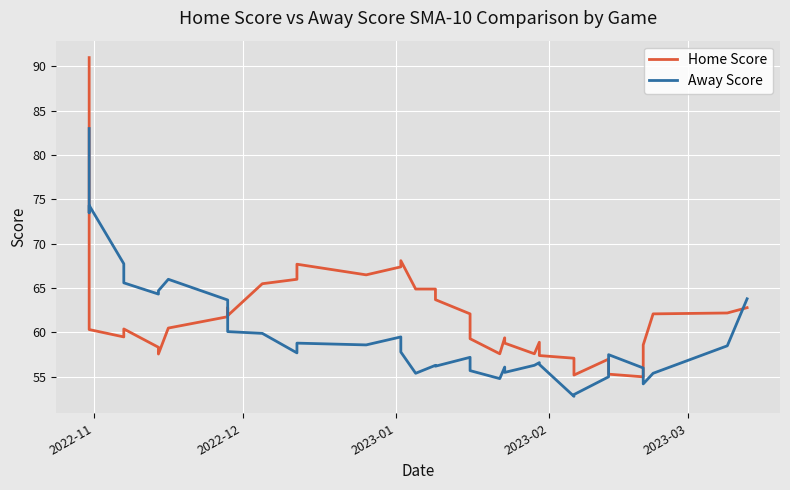

True or false: Away Score has more than 2 interior local peaks.

True